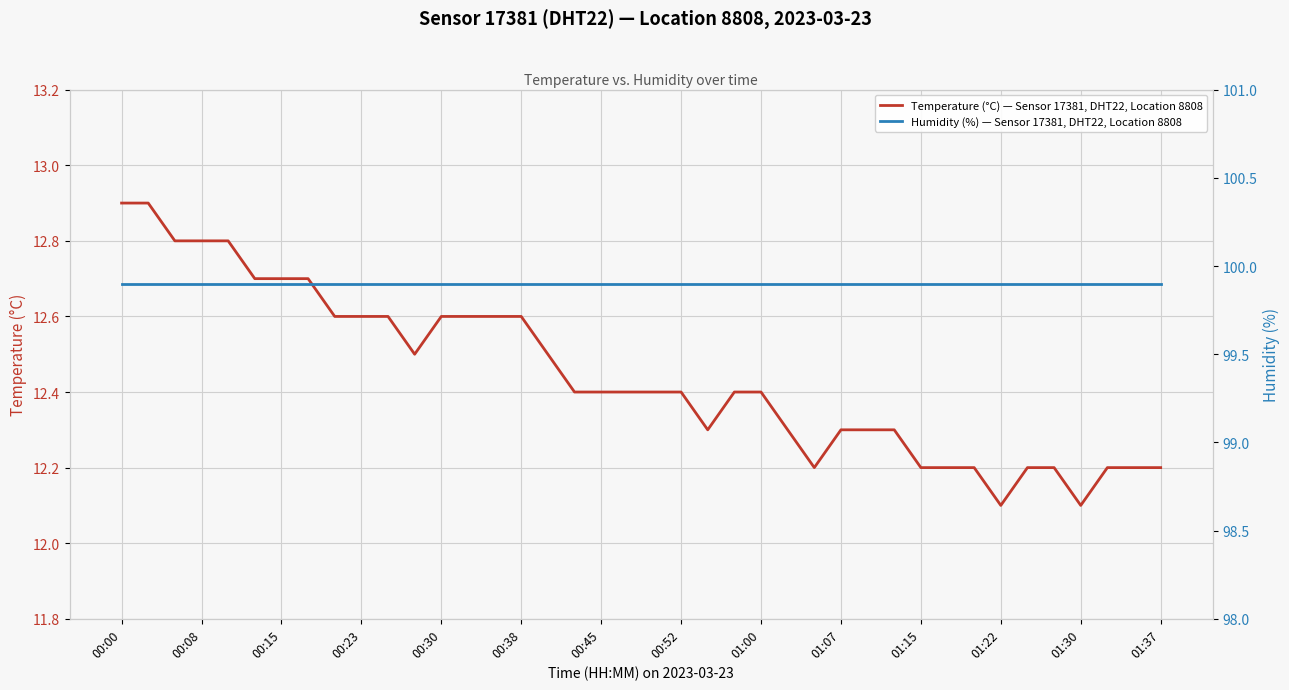

How many lines are shown in the chart?

2